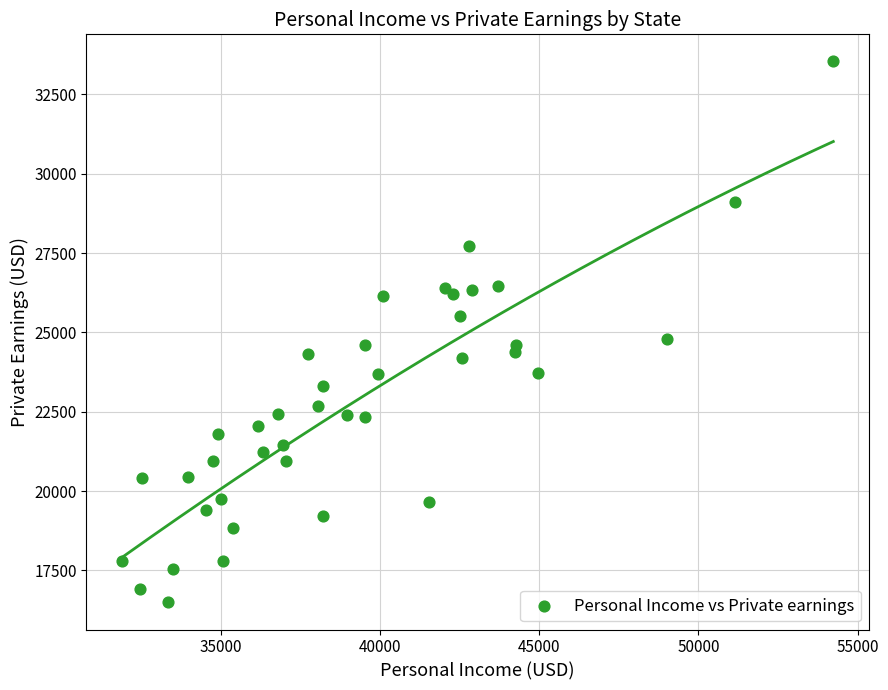

What is the range of Y values (max minus min)?

17051.6